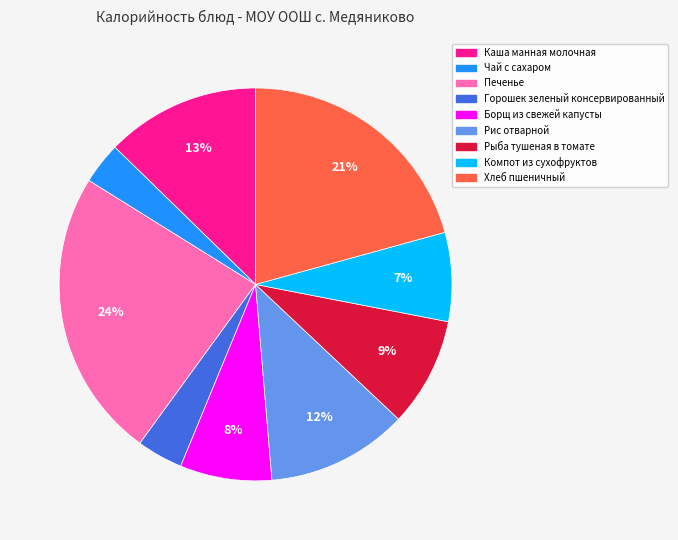

To the nearest percent, what is the combined percentage of Рыба тушеная в томате and Рис отварной?

21%